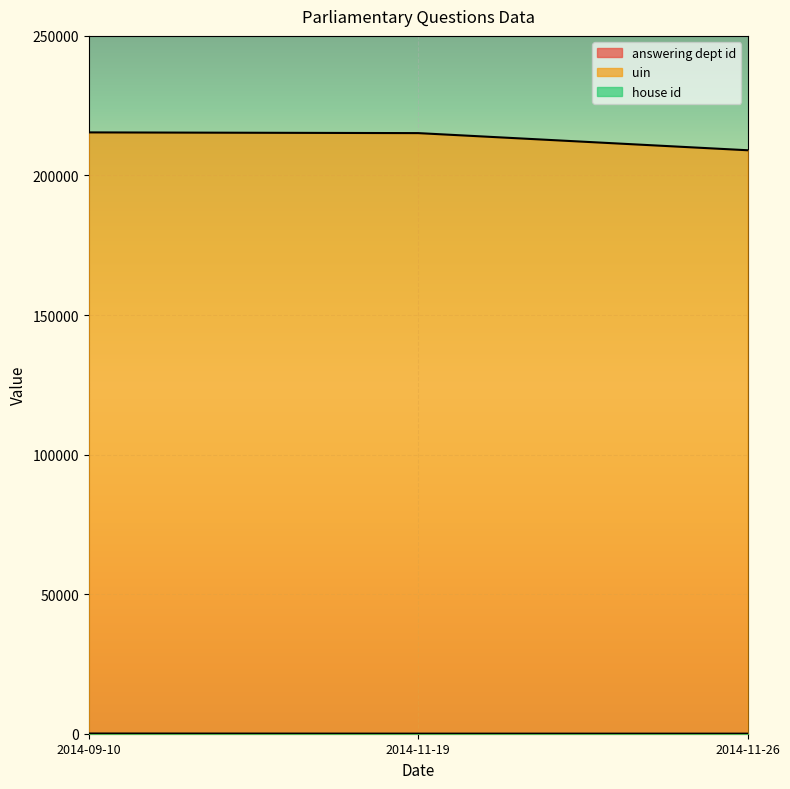

Which series has the largest range (max minus min)?

uin